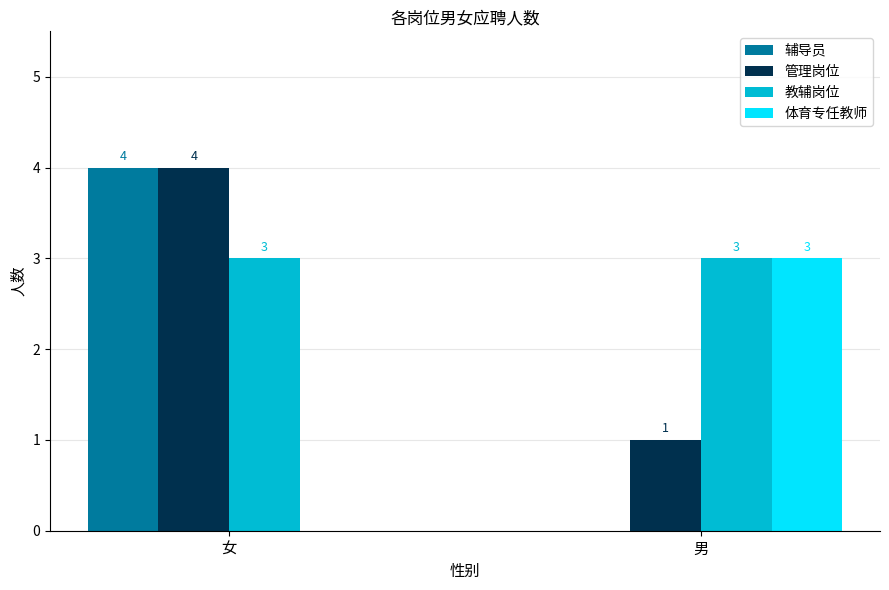

Reading left to right, extract all data points from this chart.

辅导员: 4	0
管理岗位: 4	1
教辅岗位: 3	3
体育专任教师: 0	3